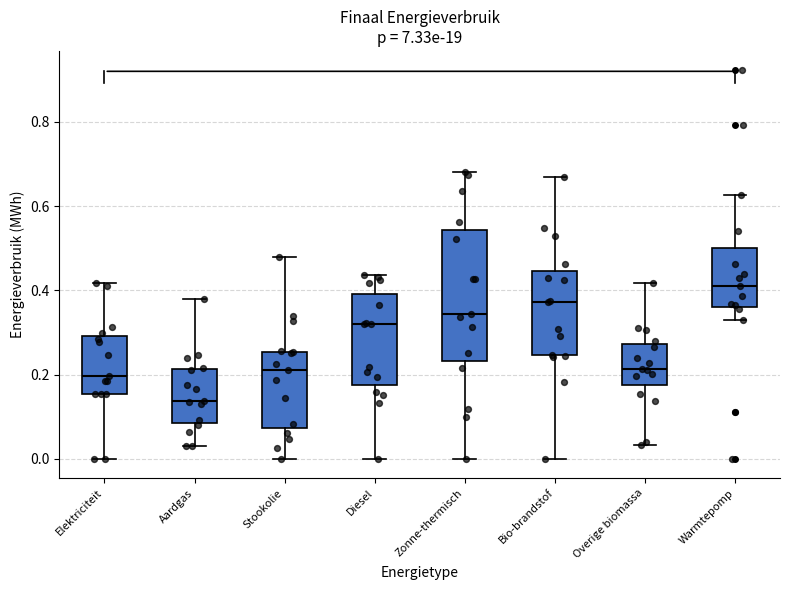

Reading left to right, transcribe this box plot: for each box, give where its median line is, the range the box spans, and where its two whiskers end, as read against the y-axis. The values are not printed on the chart, so give them approximately, as read against the axis.

Elektriciteit: median 0.20, box 0.16 to 0.30, whiskers 0.00 to 0.42
Aardgas: median 0.14, box 0.08 to 0.22, whiskers 0.02 to 0.38
Stookolie: median 0.22, box 0.08 to 0.26, whiskers 0.00 to 0.48
Diesel: median 0.32, box 0.18 to 0.40, whiskers 0.00 to 0.44
Zonne-thermisch: median 0.34, box 0.24 to 0.54, whiskers 0.00 to 0.68
Bio-brandstof: median 0.38, box 0.24 to 0.44, whiskers 0.00 to 0.66
Overige biomassa: median 0.22, box 0.18 to 0.28, whiskers 0.04 to 0.42
Warmtepomp: median 0.42, box 0.36 to 0.50, whiskers 0.32 to 0.62